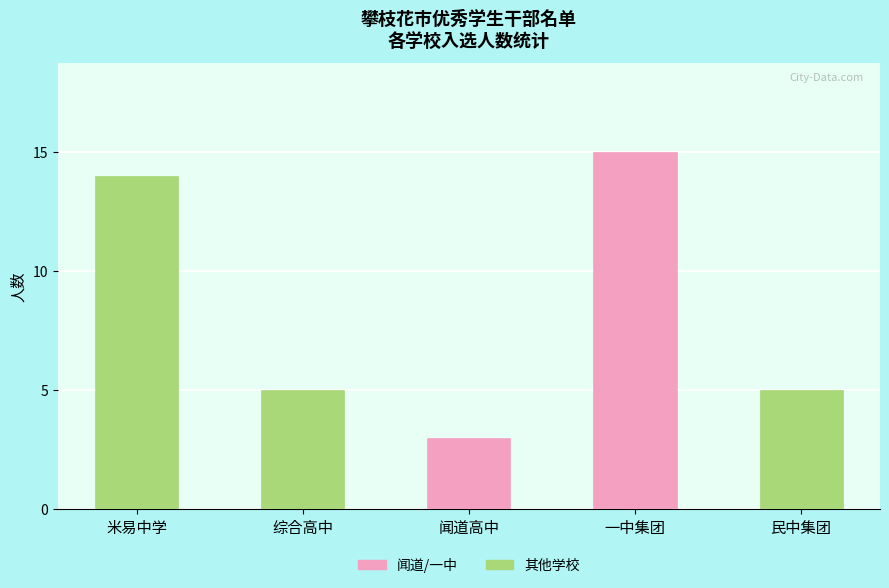

What is the maximum value shown in the chart?

15